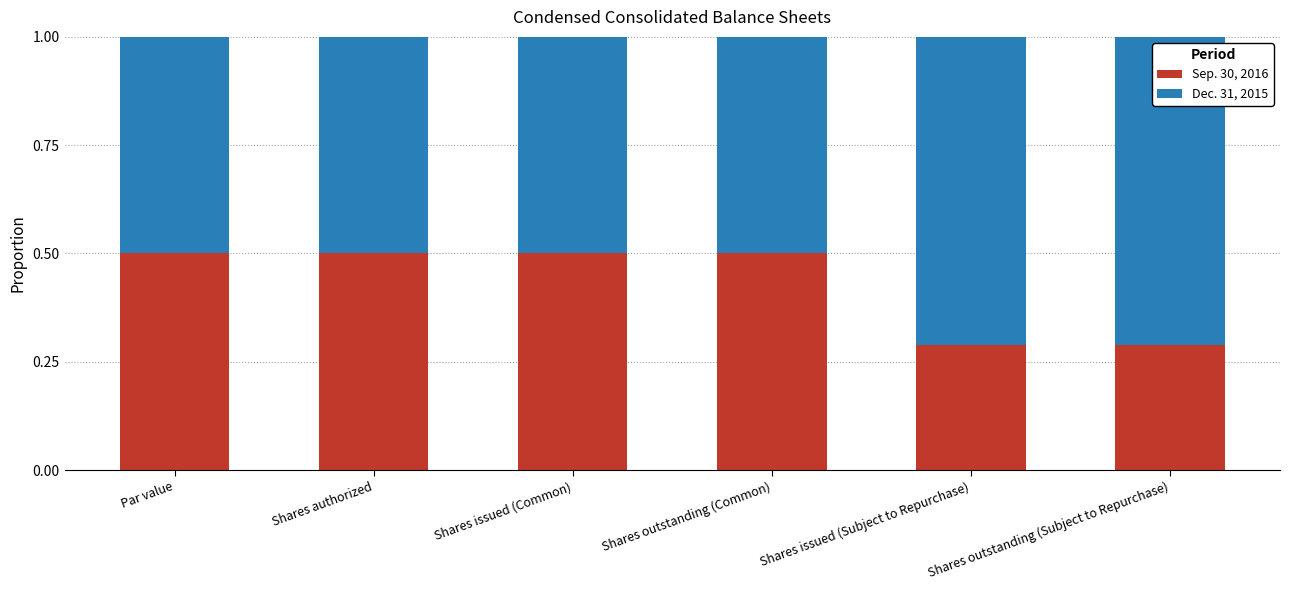

The value of Sep. 30, 2016 at Shares outstanding (Common) is 0.3. True or false?

False